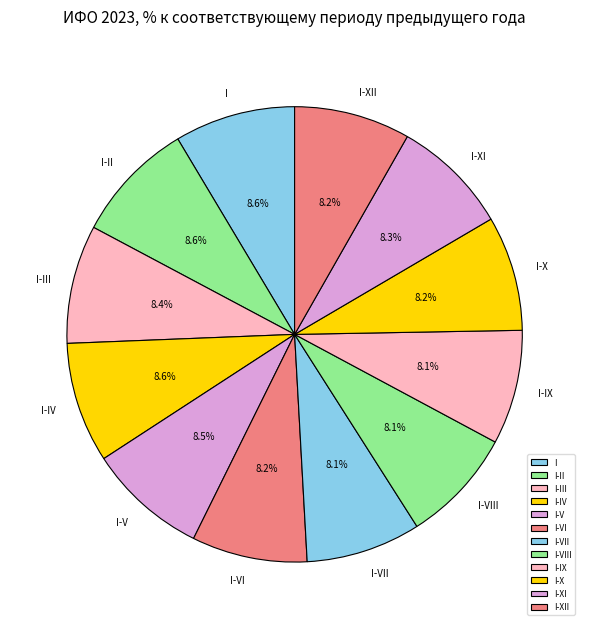

What percentage is the I-VI slice, to the nearest percent?

8%